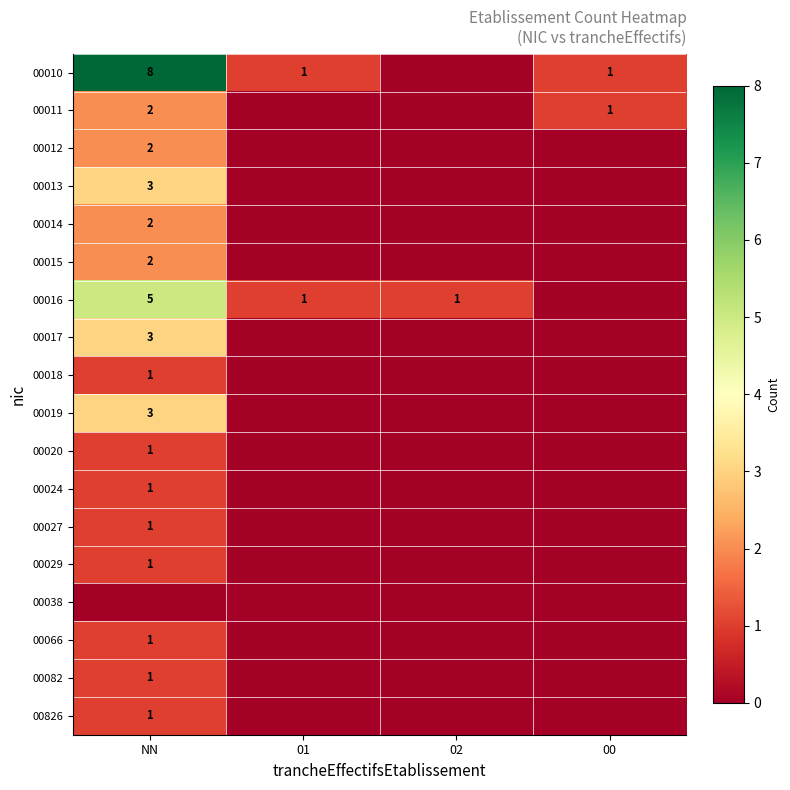

The value of 00020 at NN is 1. True or false?

True